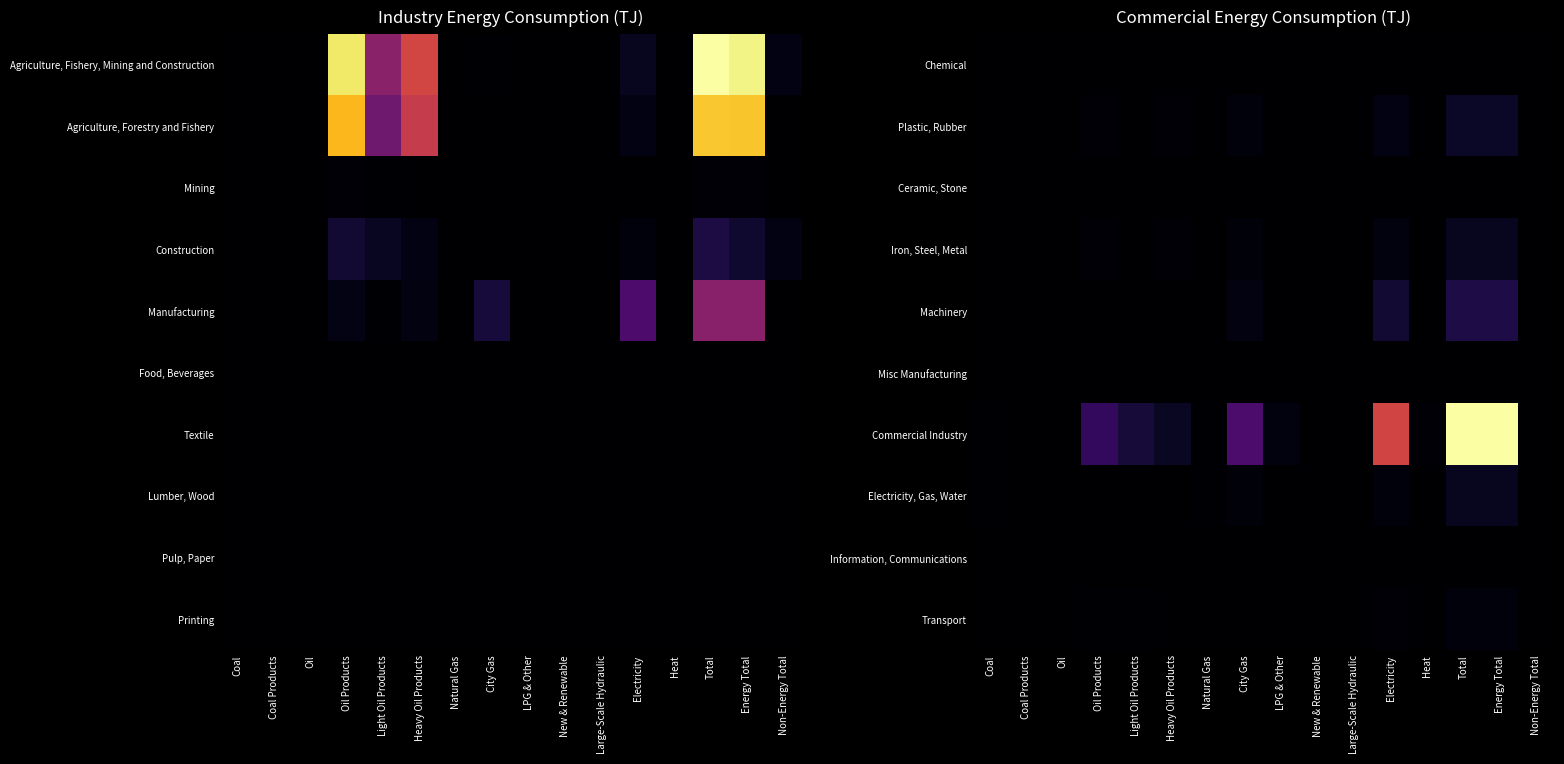

Is it true that Transport equals 0.0 at Natural Gas?

True